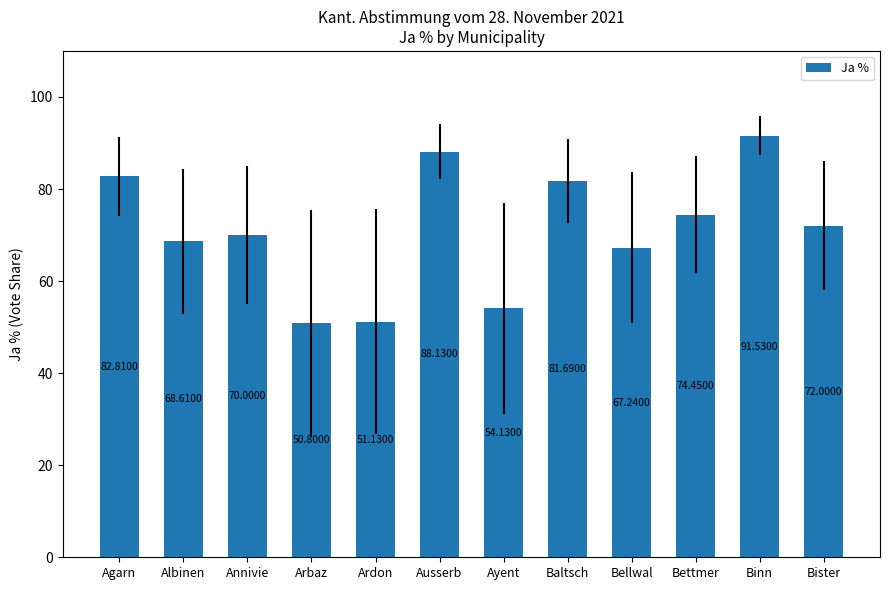

How many series are shown in this chart?

1